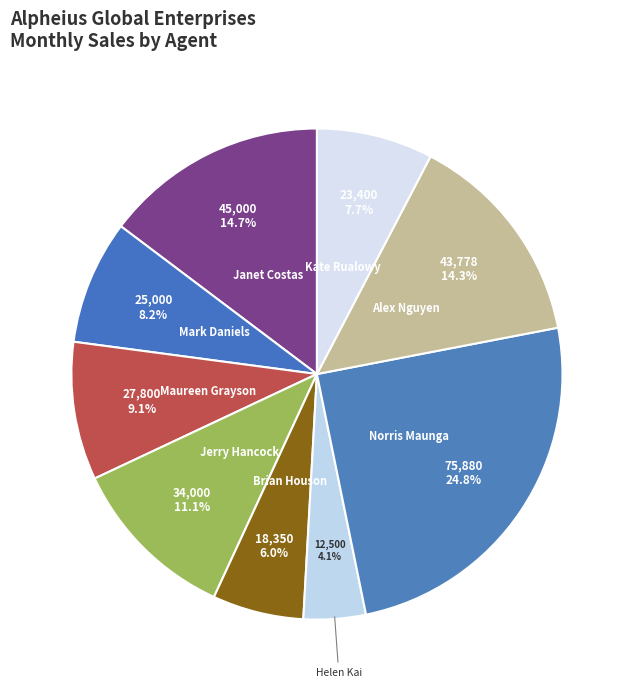

To the nearest percent, what portion does Jerry Hancock represent?

11%